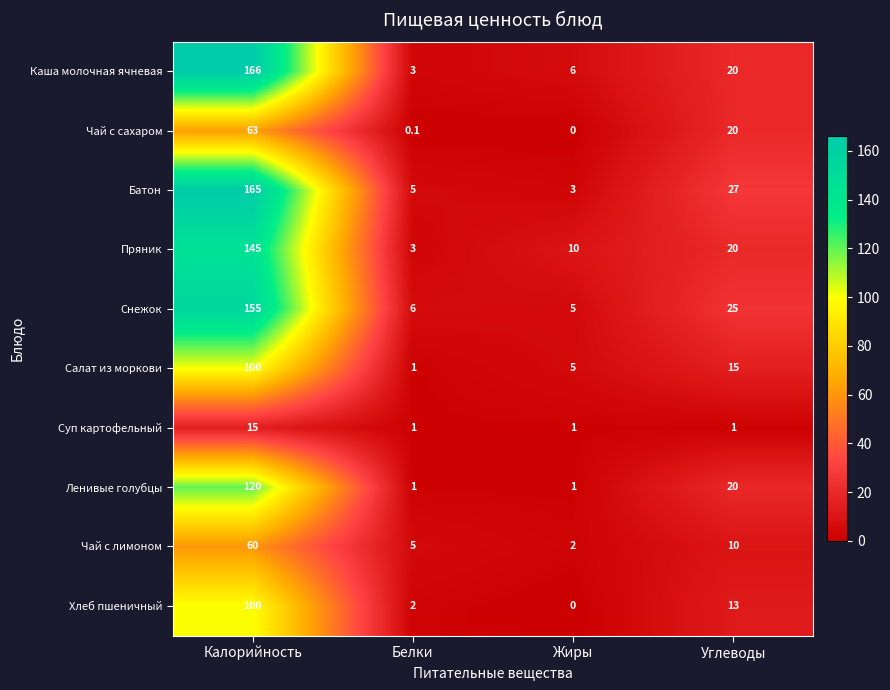

At which category does the chart reach its peak across all series?

Калорийность